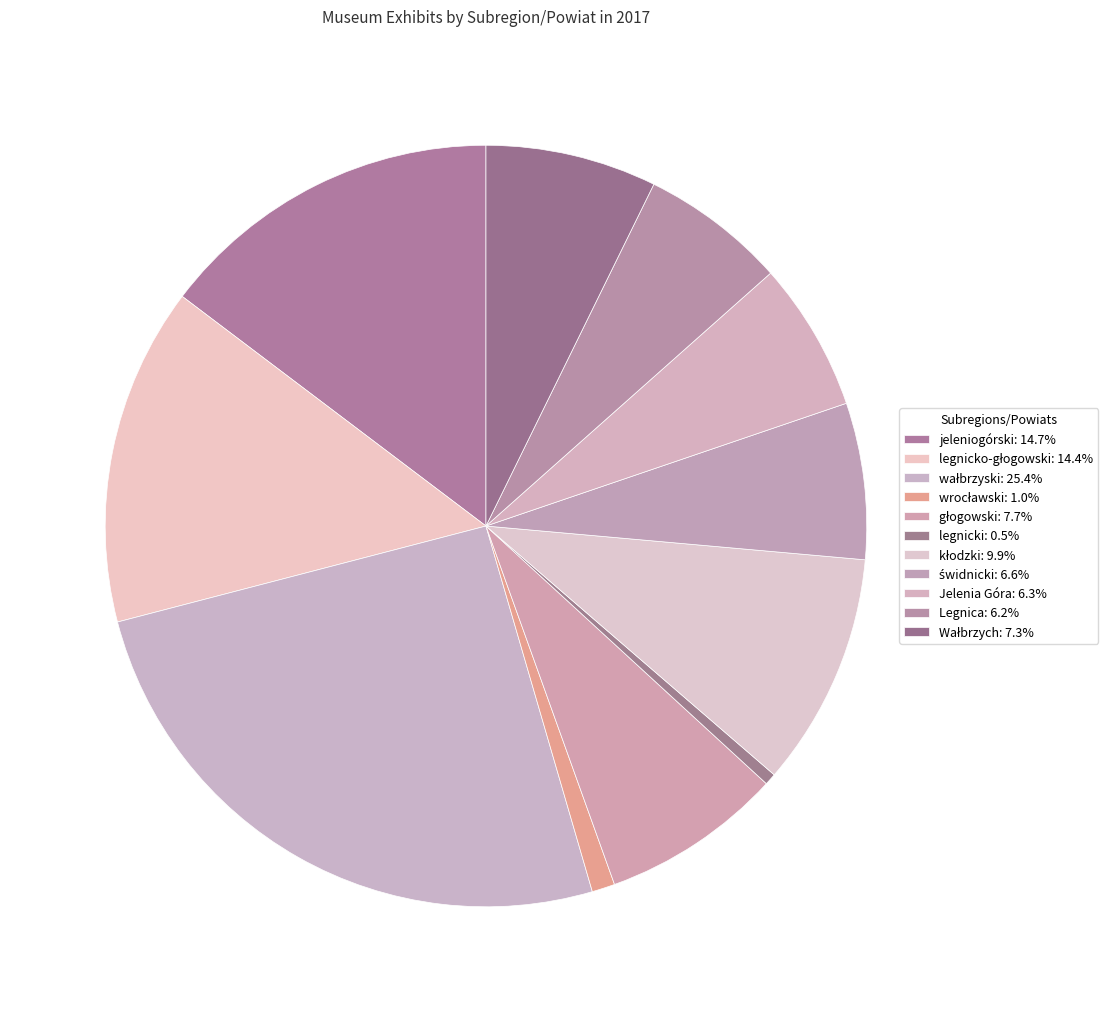

To the nearest percent, what is the difference between the largest and smallest slice percentages?

25%